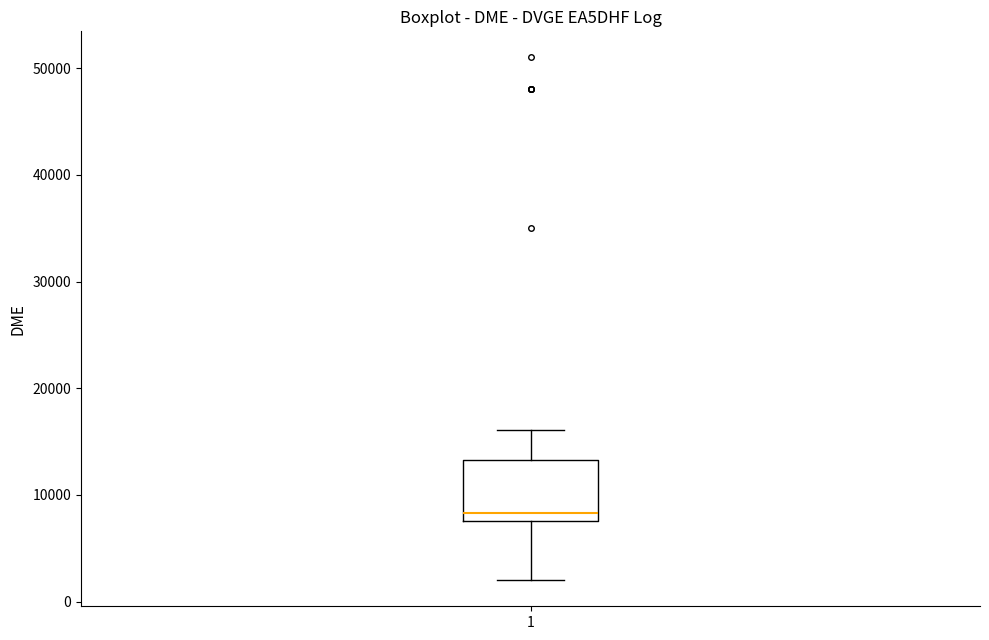

Where does the lower whisker of the box at x = 1 end on the y-axis? The values are not printed on the chart, so give them approximately, as read against the axis.

2000